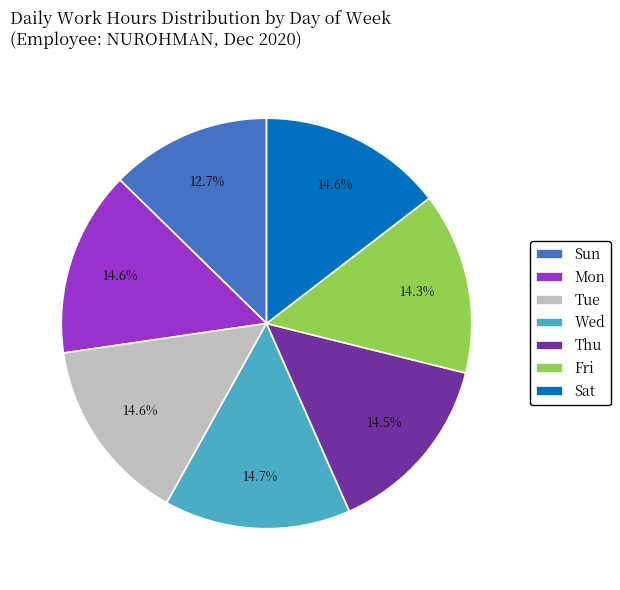

What is the ratio of the value at Sat to the value at Sun?

1.1